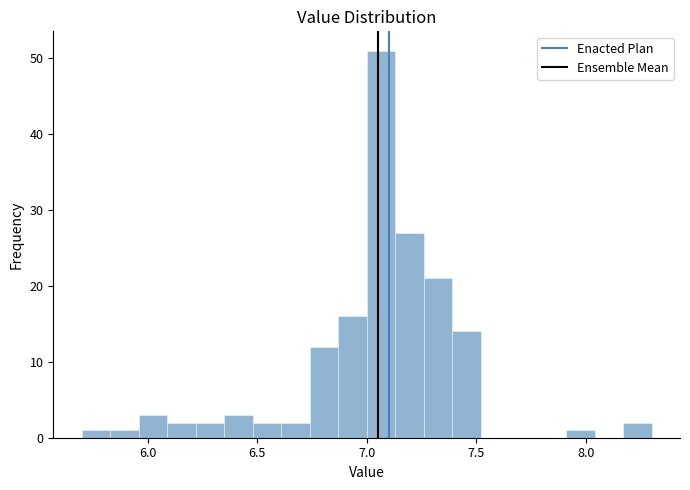

Read against the x-axis, roughly where is the centre of the tallest bar?

7.05